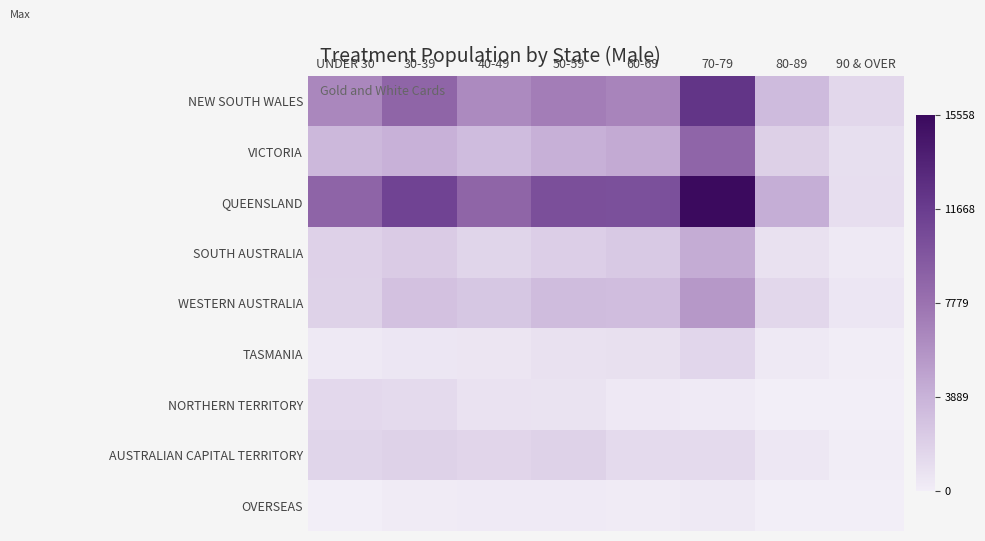

How many categories are shown in the chart?

8